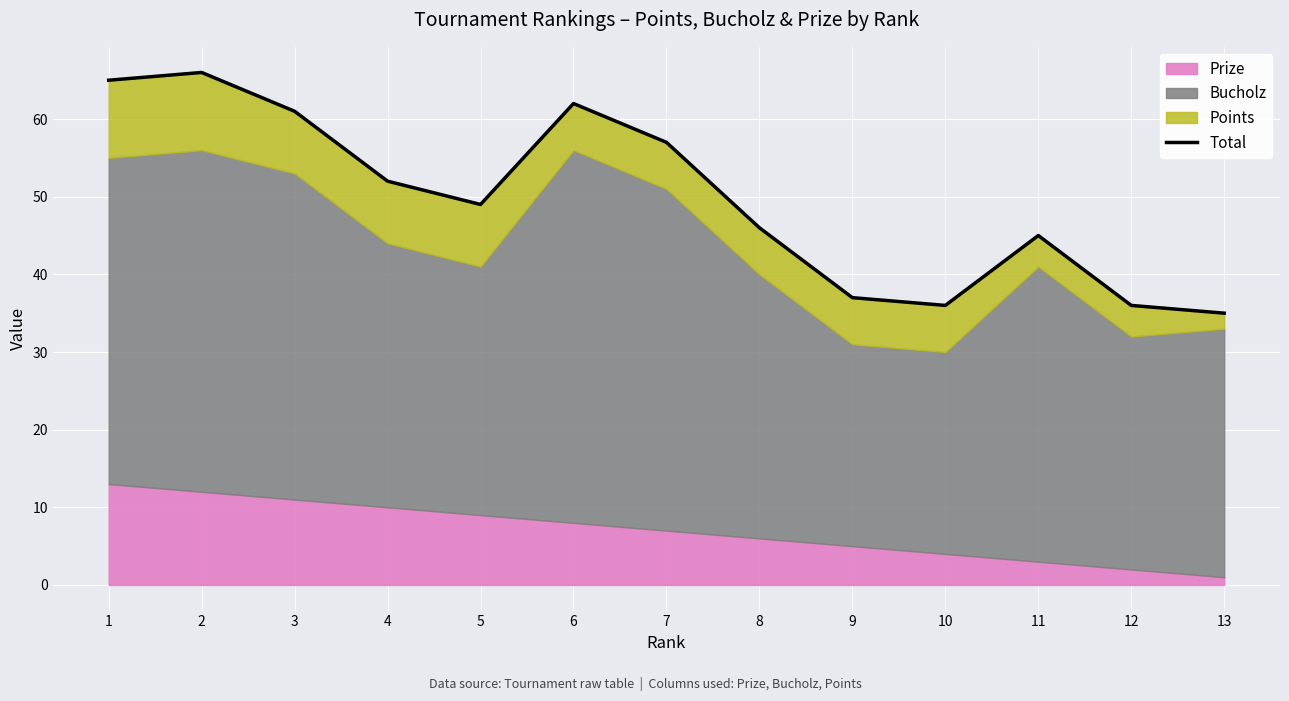

How many points are higher than both their immediate neighbors (excluding endpoints)?

3